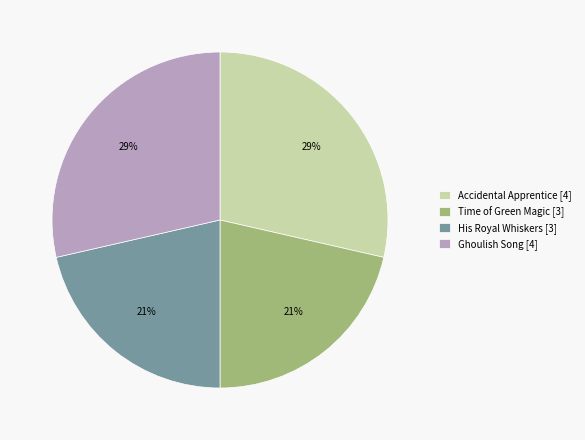

Approximately how many times larger is the value at Time of Green Magic [3] compared to His Royal Whiskers [3]?

1.0